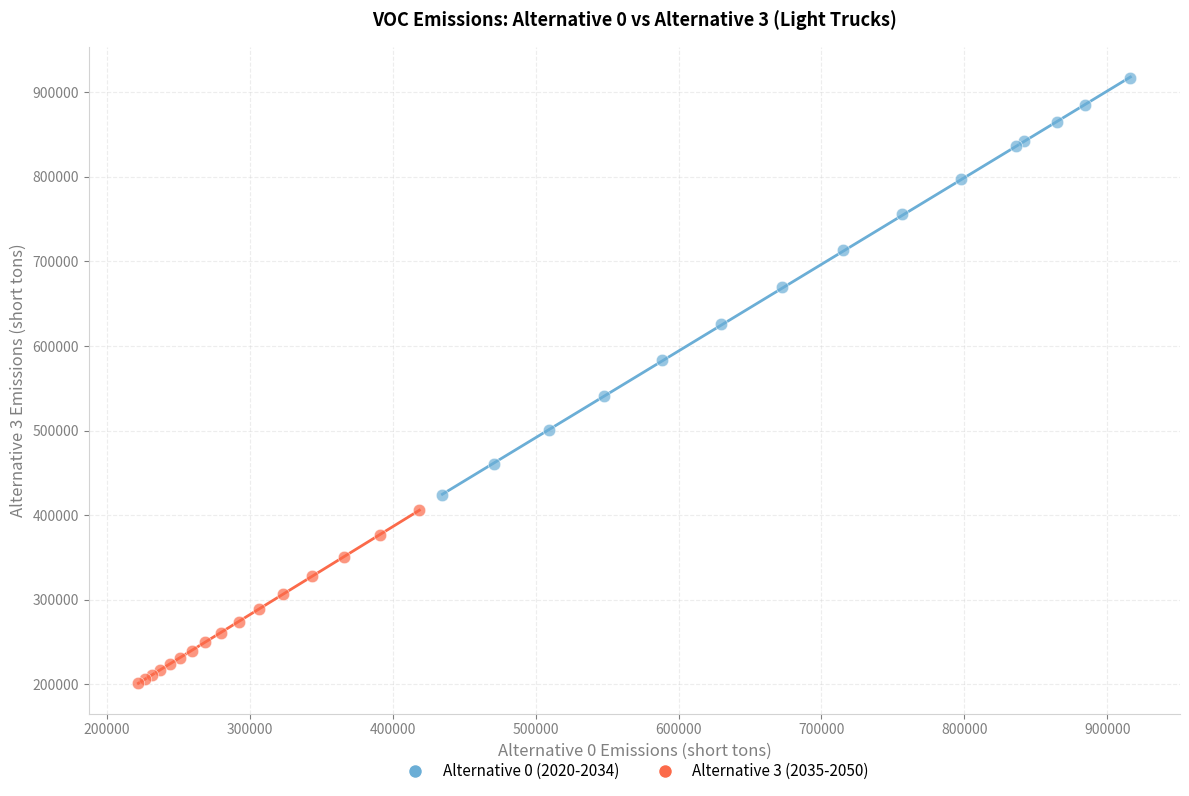

Which series contains the lowest Y value?

Alternative 3 (2035-2050)